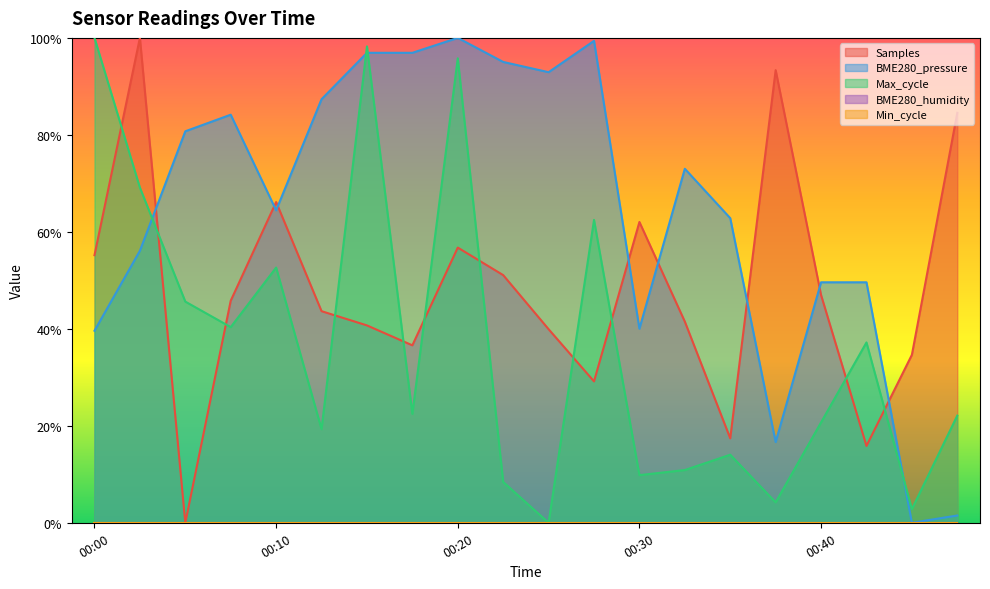

How many categories are shown in the chart?

20